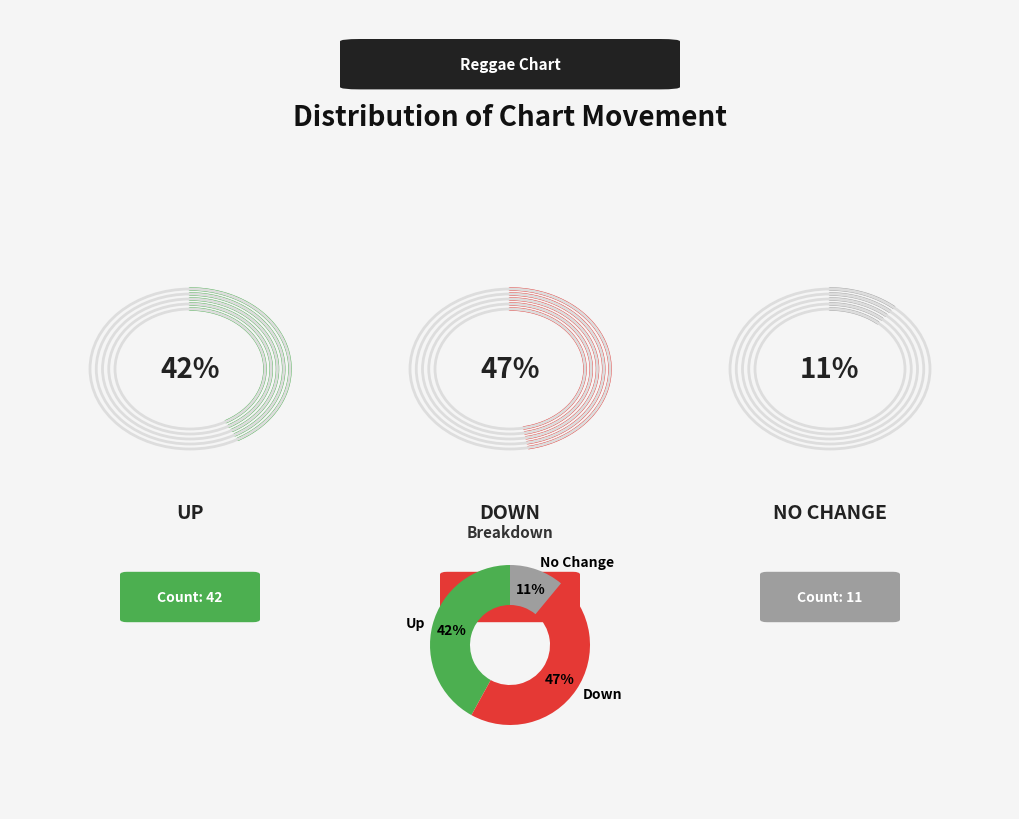

How many segments does this pie chart have?

3